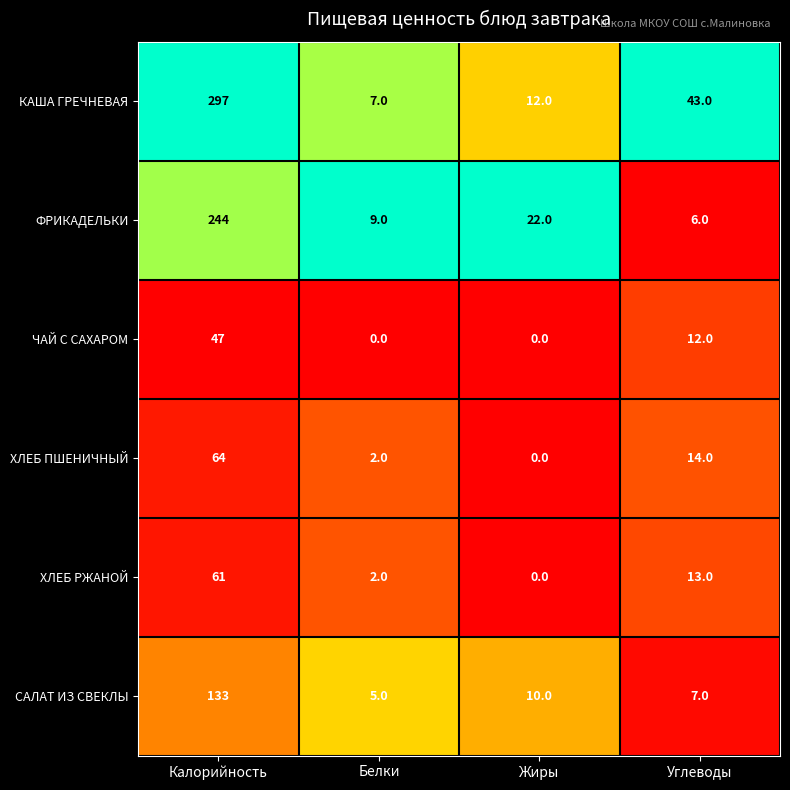

Rank the series at Калорийность from lowest to highest value.

ЧАЙ С САХАРОМ, ХЛЕБ РЖАНОЙ, ХЛЕБ ПШЕНИЧНЫЙ, САЛАТ ИЗ СВЕКЛЫ, ФРИКАДЕЛЬКИ, КАША ГРЕЧНЕВАЯ